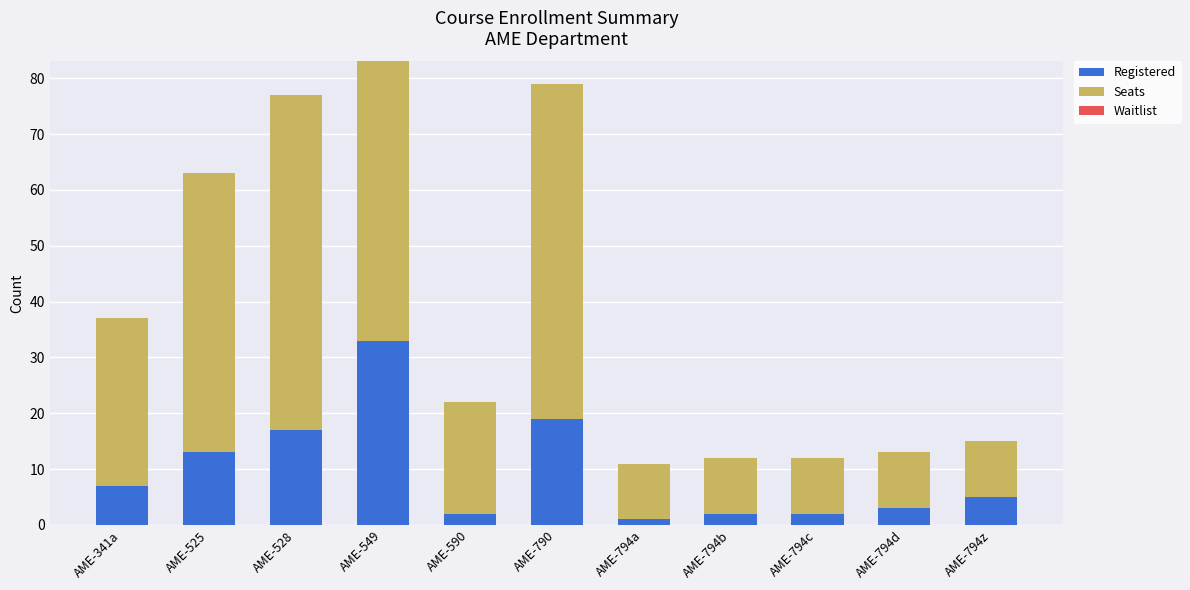

What is the difference between the Registered values at AME-525 and AME-794d?

10